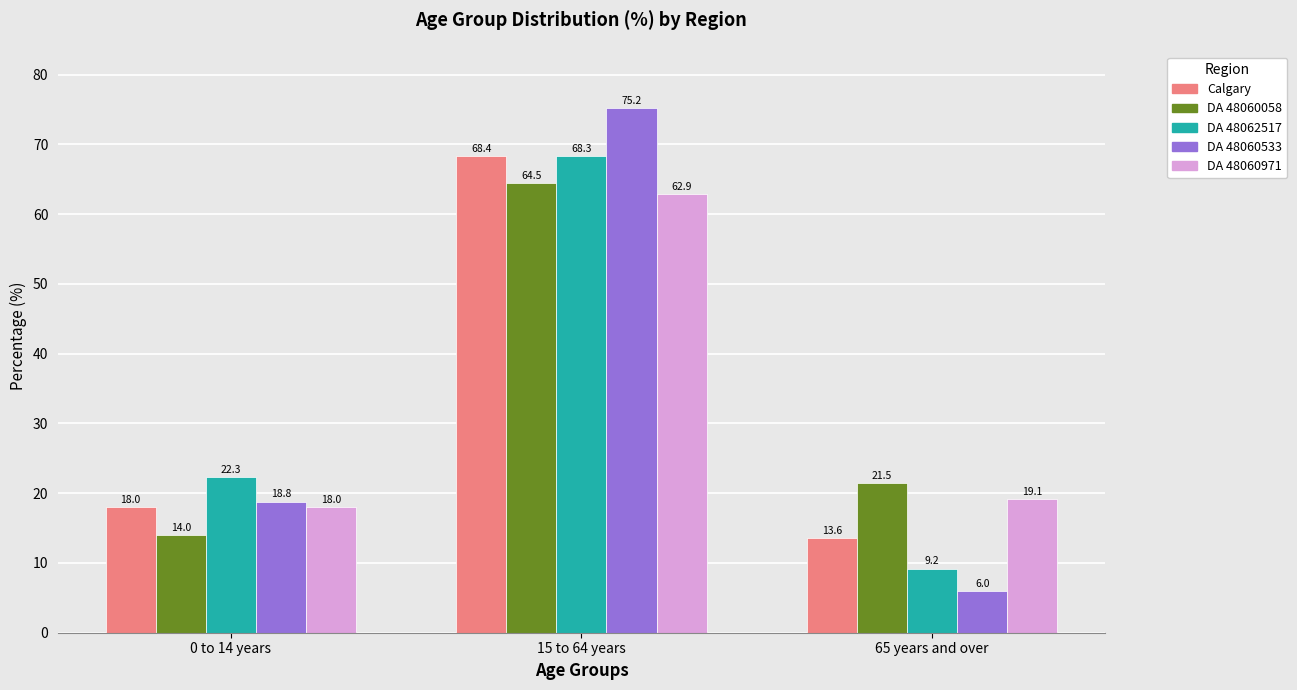

Which series changed the most between 0 to 14 years and 65 years and over?

DA 48062517